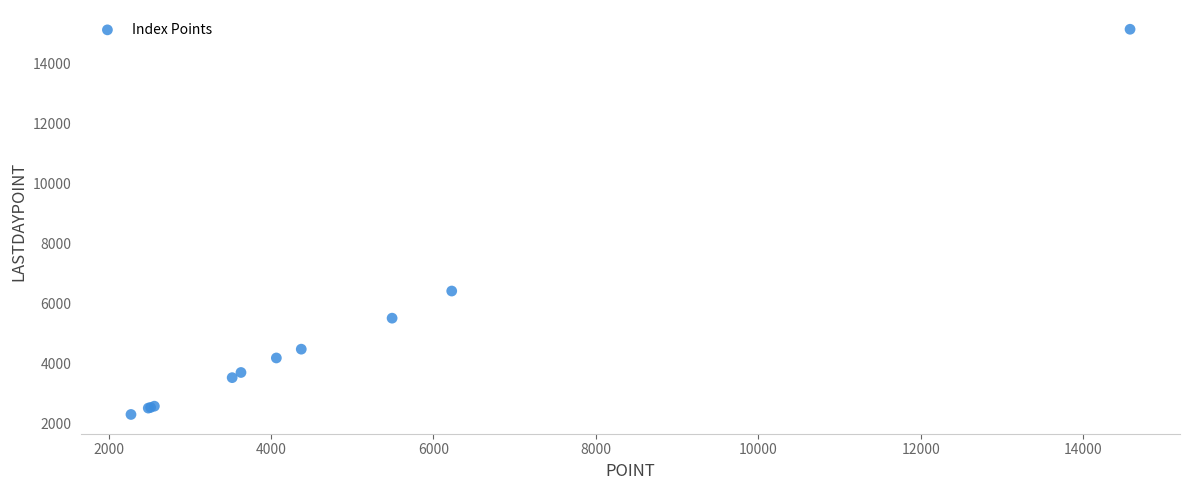

What Y value in the scatter plot is closest to 8717?

6410.5